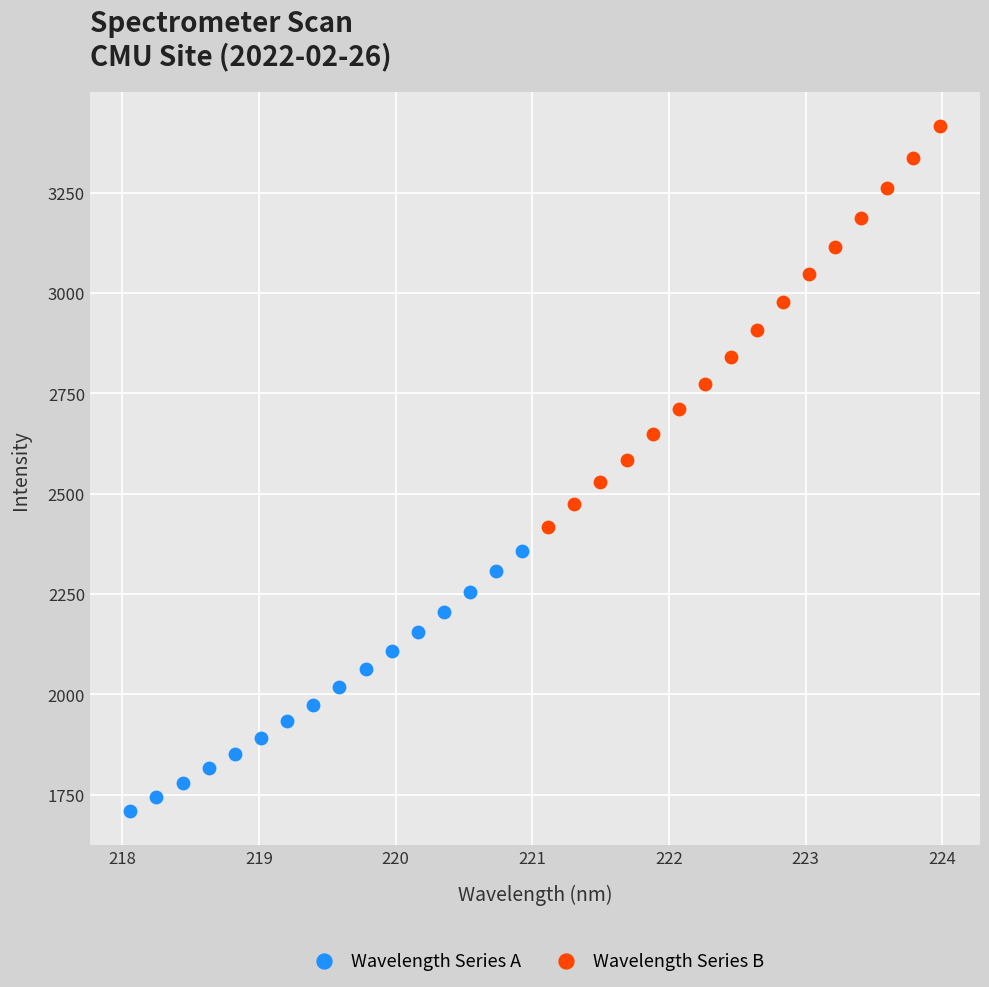

Which series contains the highest Y value?

Wavelength Series B